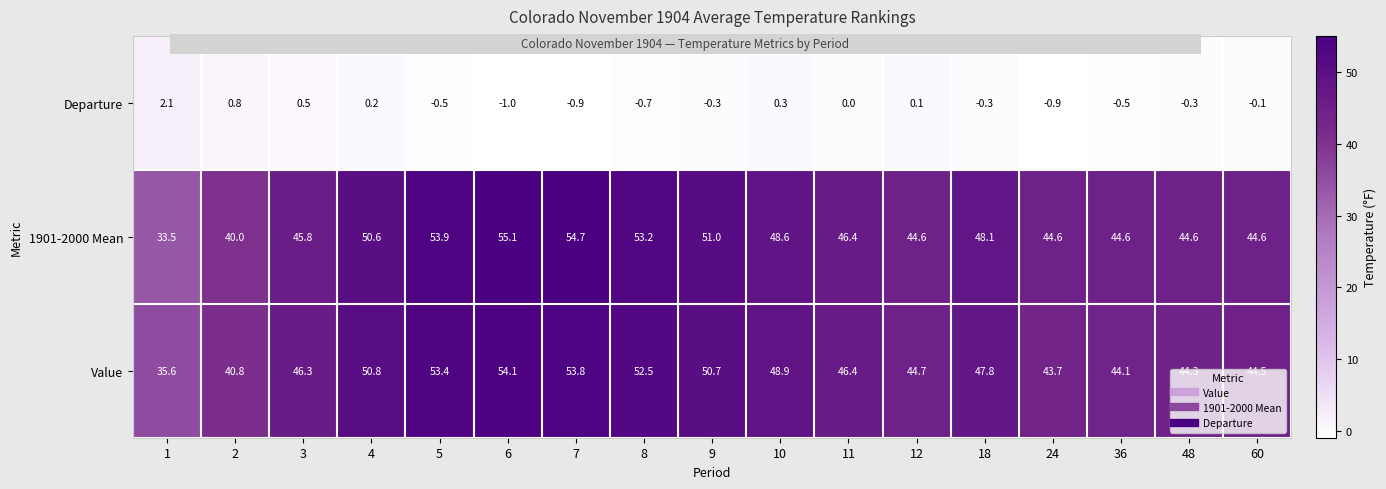

How many categories are shown in the chart?

17